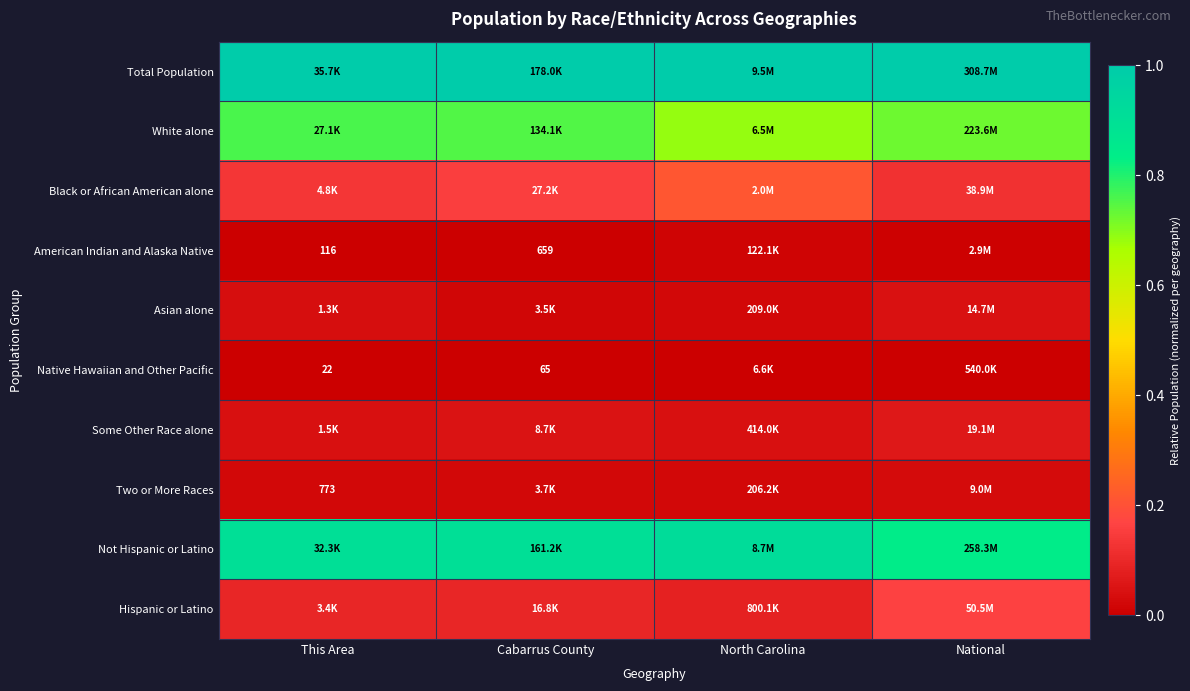

Rank the series at This Area from lowest to highest value.

Native Hawaiian and Other Pacific, American Indian and Alaska Native, Two or More Races, Asian alone, Some Other Race alone, Hispanic or Latino, Black or African American alone, White alone, Not Hispanic or Latino, Total Population